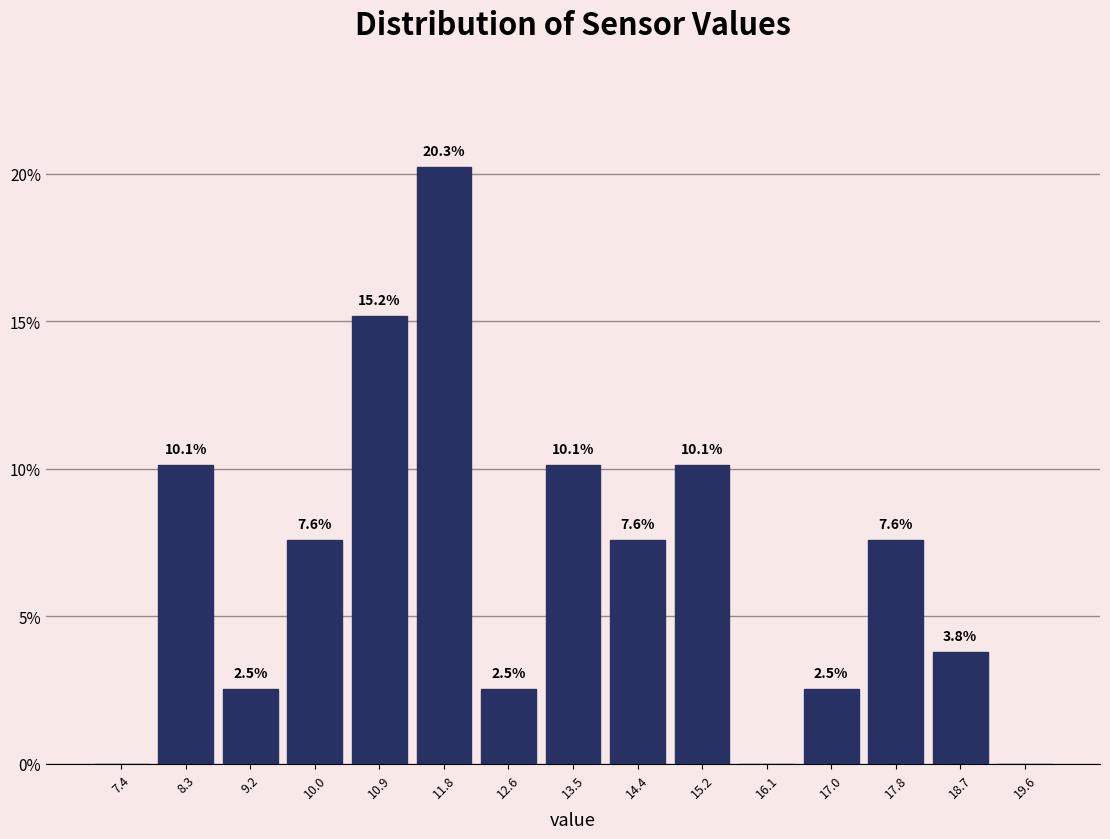

Which range on the x-axis has the tallest bar?

11.3 to 12.2